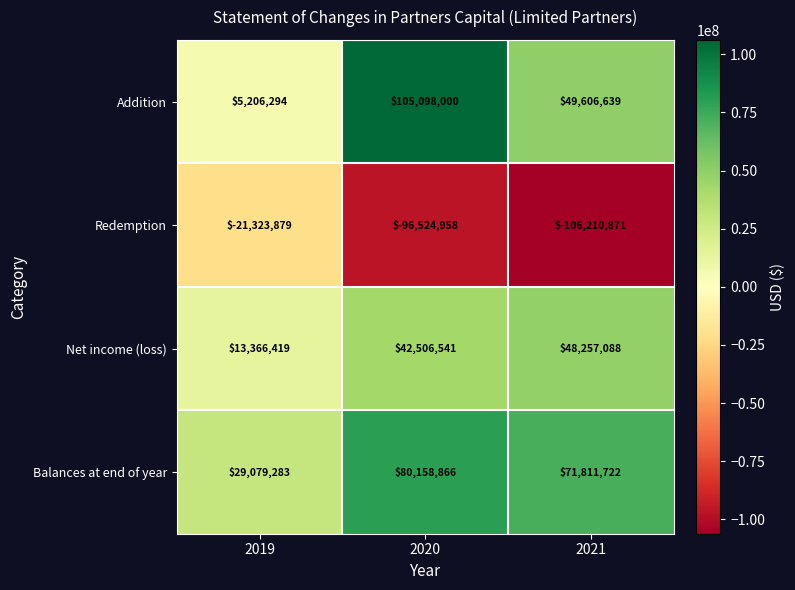

Which series has the largest total across all categories?

Balances at end of year